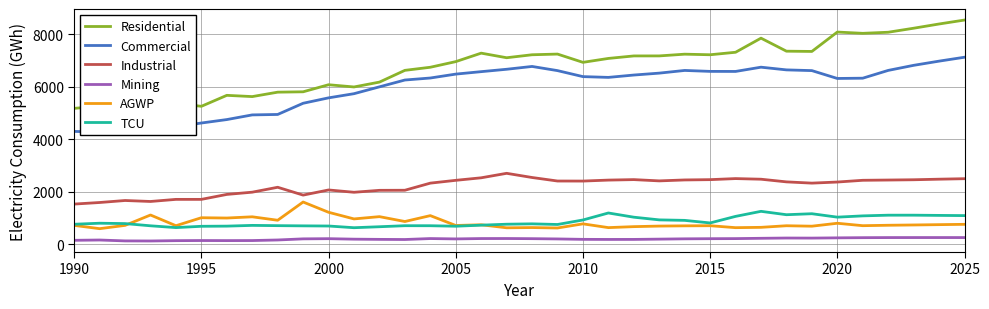

What is the maximum value for Mining?

248.6